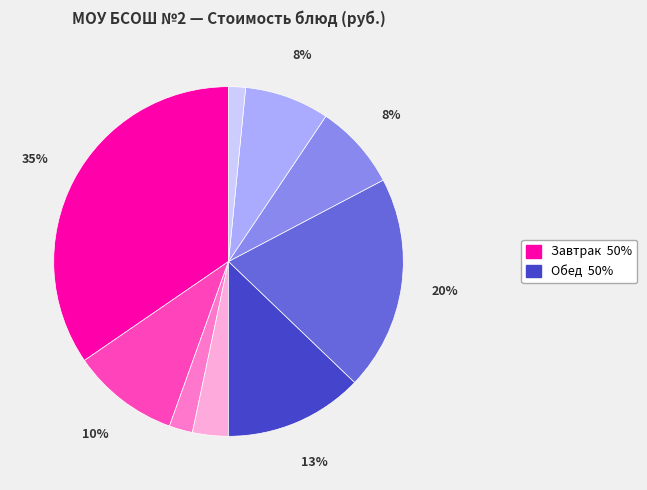

Is there any slice that represents more than half of the pie?

No